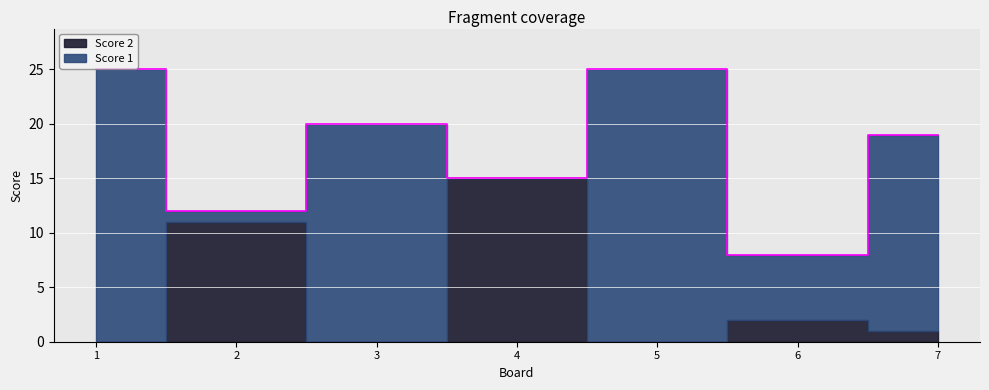

What are all the series names shown in the legend?

Score 1, Score 2